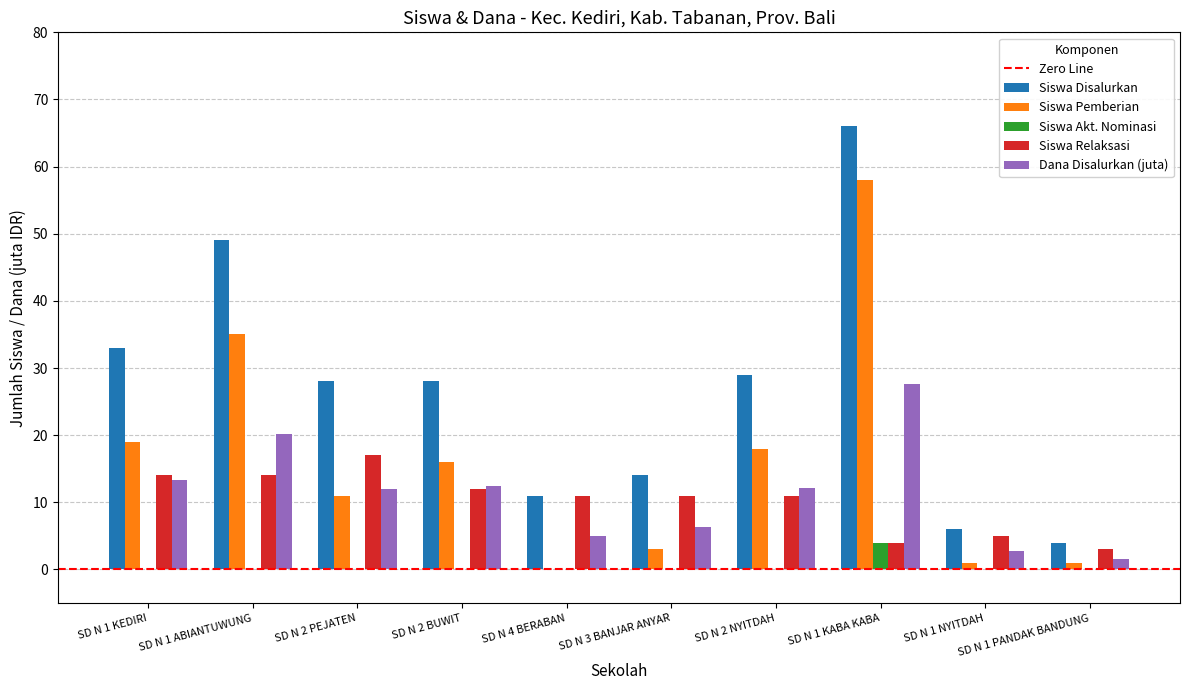

The Siswa Disalurkan series shows 19.8 at SD N 3 BANJAR ANYAR. True or false?

False